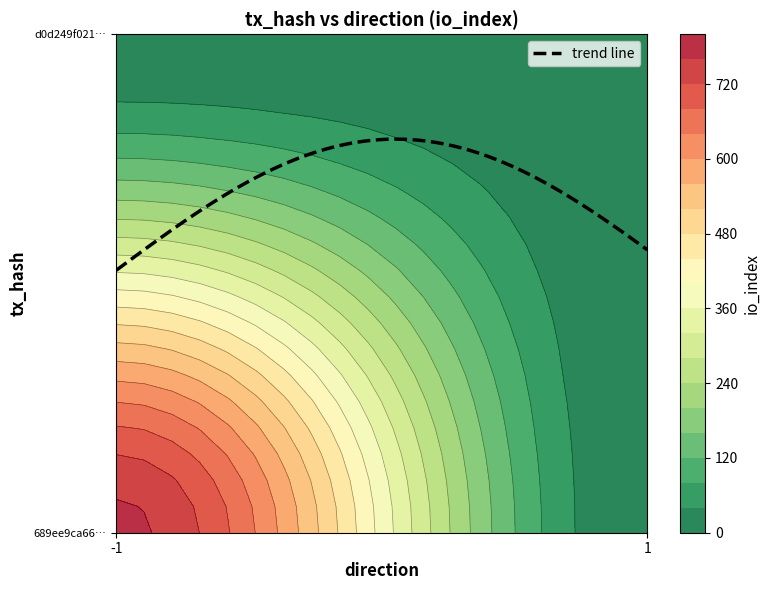

Which label corresponds to the largest value in the chart?

io_index